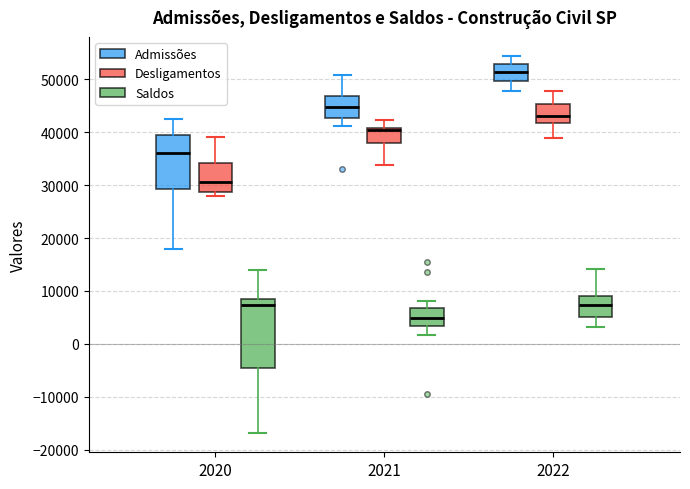

Which box's median line is the lowest?

2021 (Saldos)